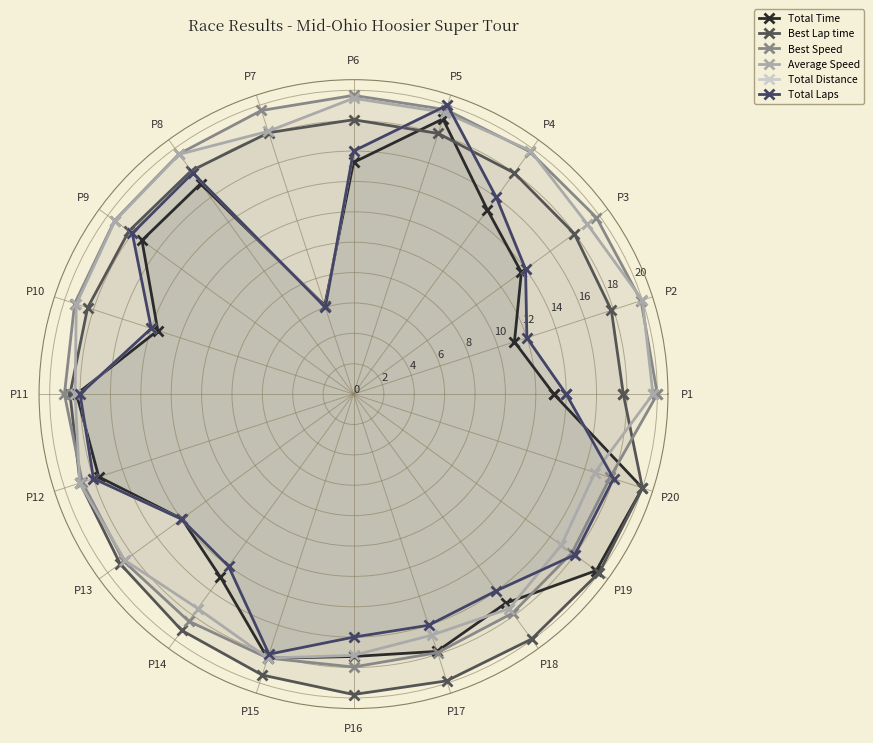

At which label does Average Speed first exceed 18?

P1